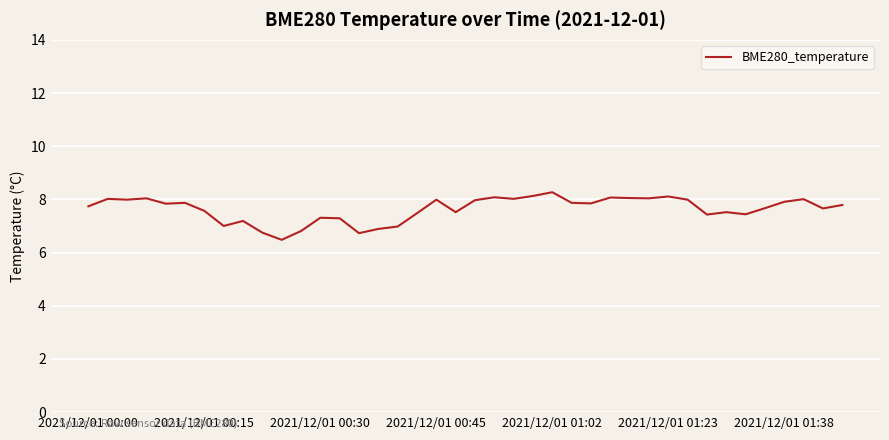

What is the smallest value displayed?

6.5